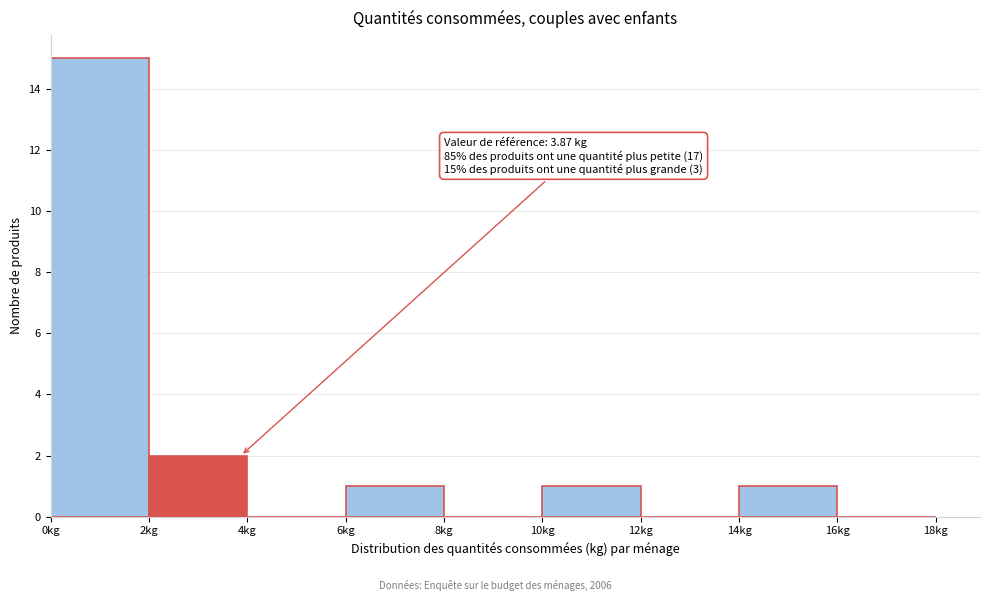

Over which range of the x-axis is the bar tallest?

0 to 2